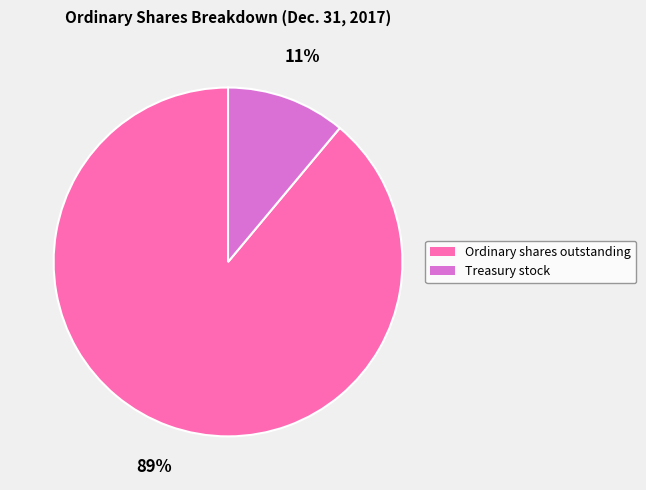

Does Ordinary shares outstanding represent more than half of the total?

Yes